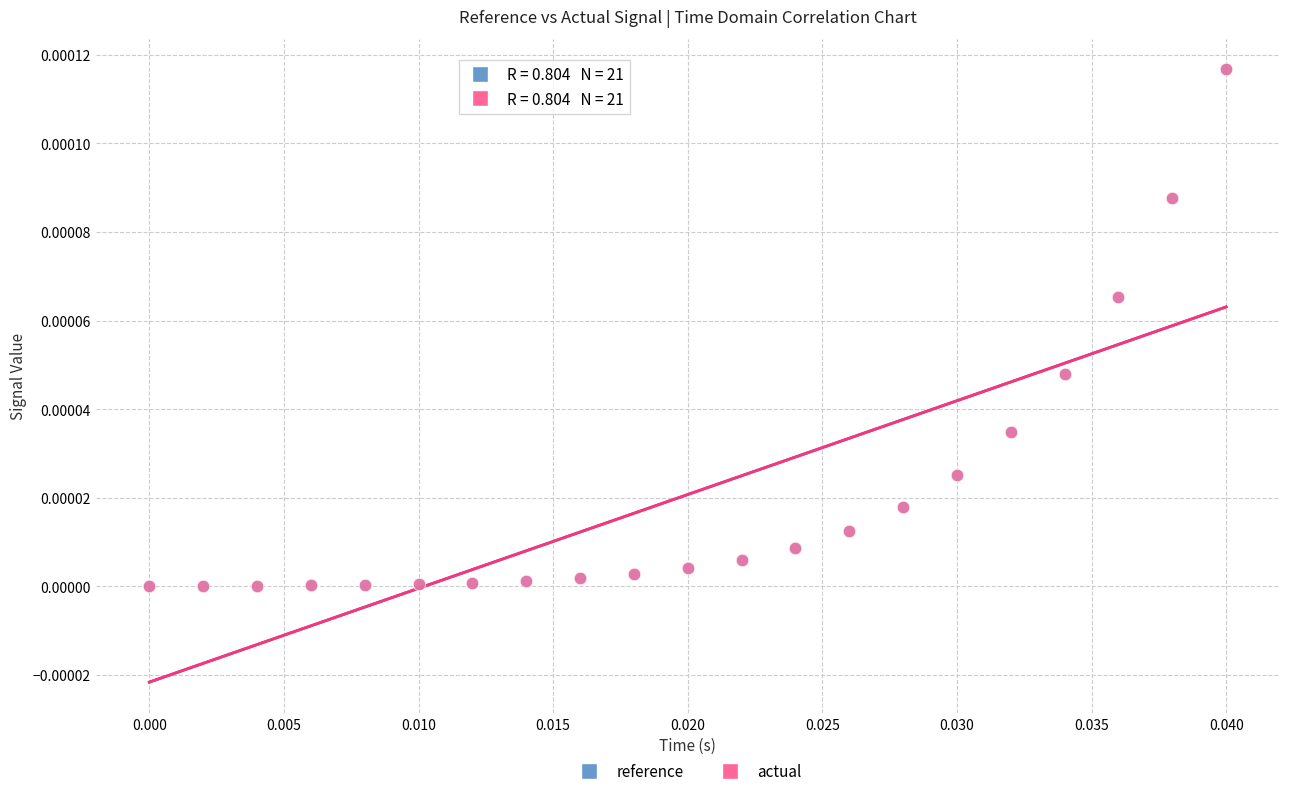

What are all the series names shown in the legend?

reference, actual